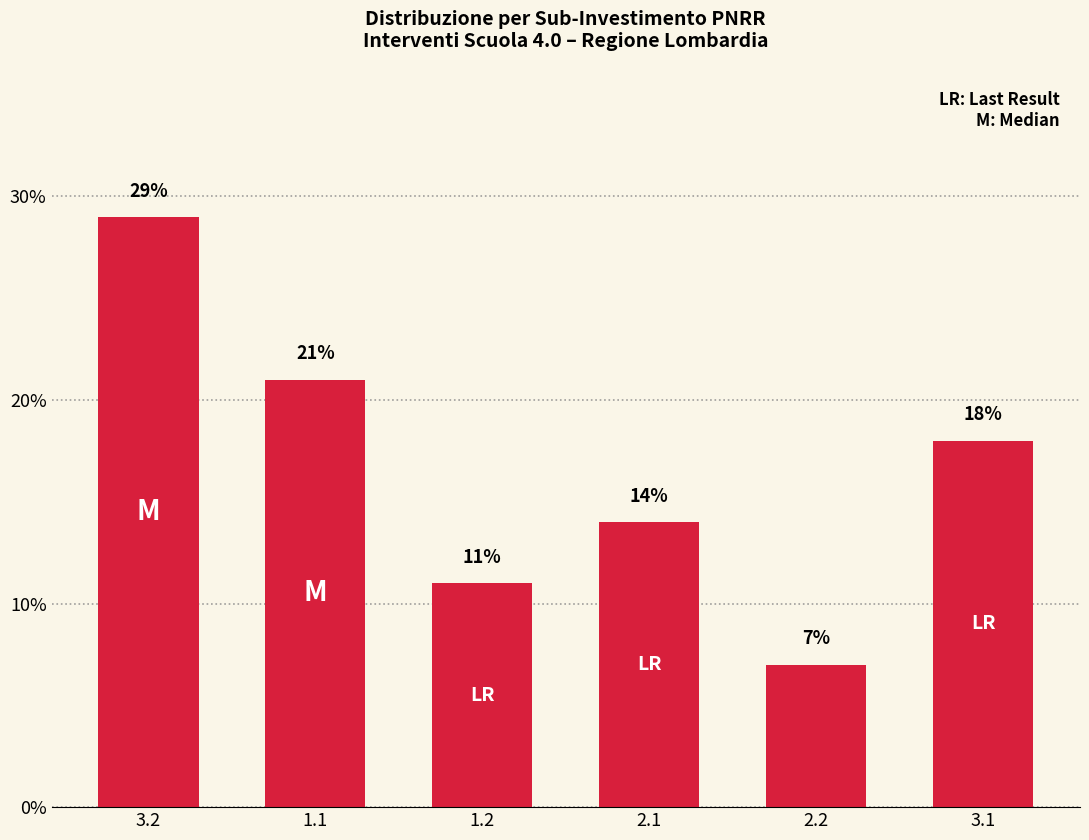

Is it true that the value at 3.2 is 29?

True